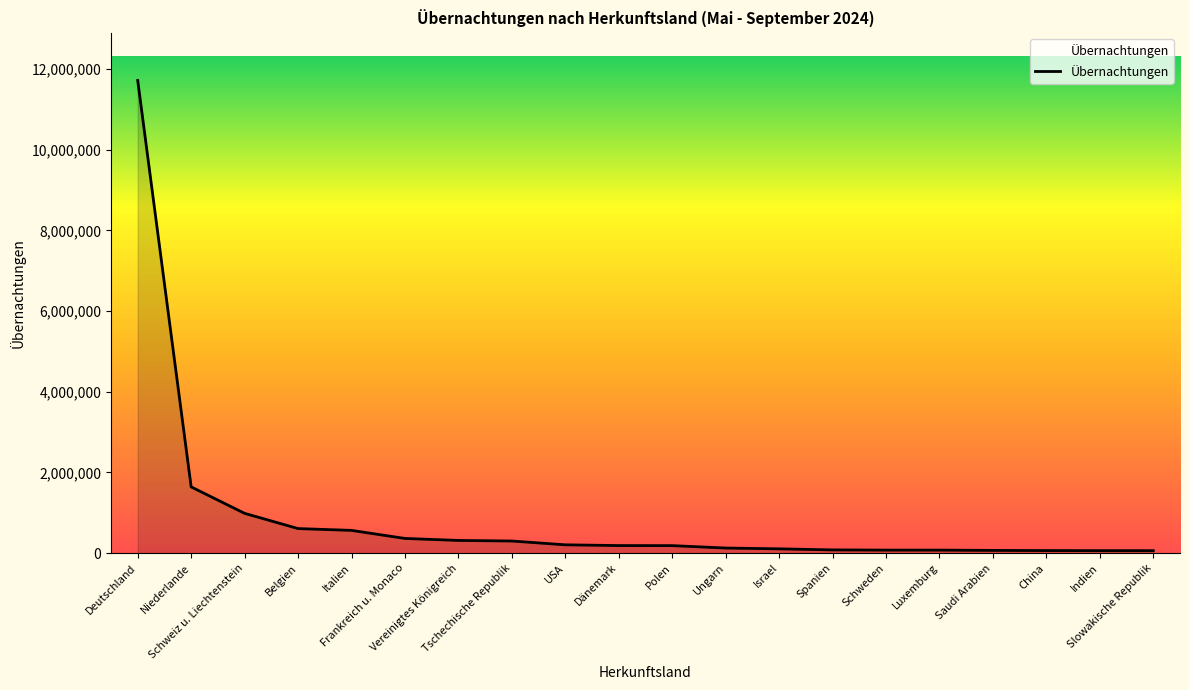

At which label is the value closest to 5888032?

Niederlande